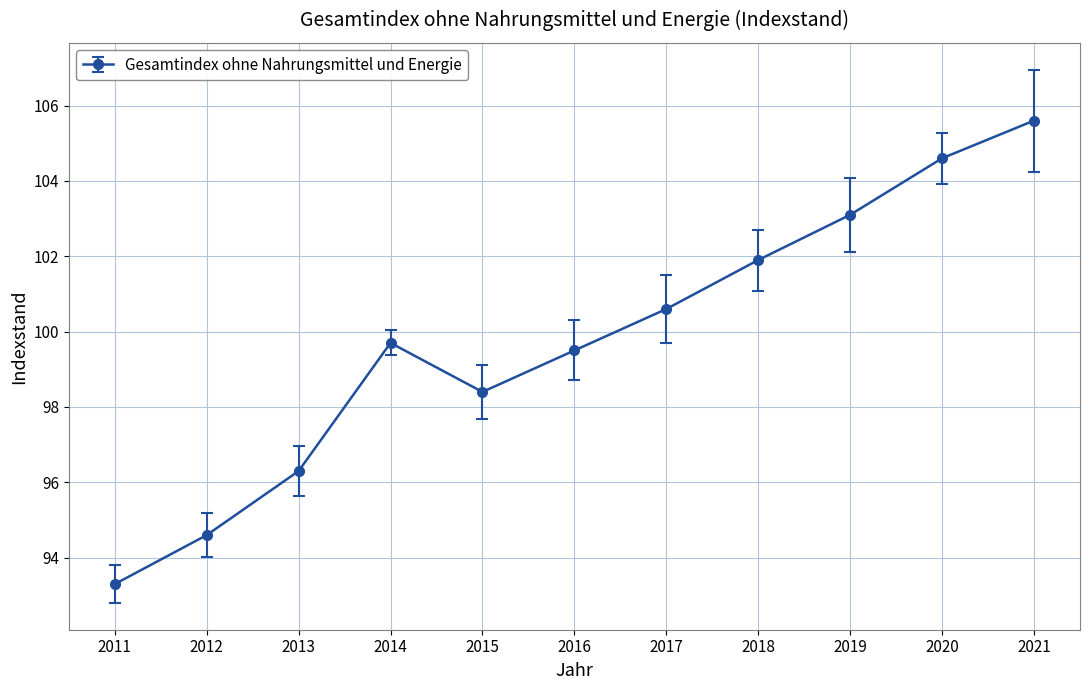

Reading left to right, list all the values displayed in this chart.

2011=93.3	2012=94.6	2013=96.3	2014=99.7	2015=98.4	2016=99.5	2017=100.6	2018=101.9	2019=103.1	2020=104.6	2021=105.6